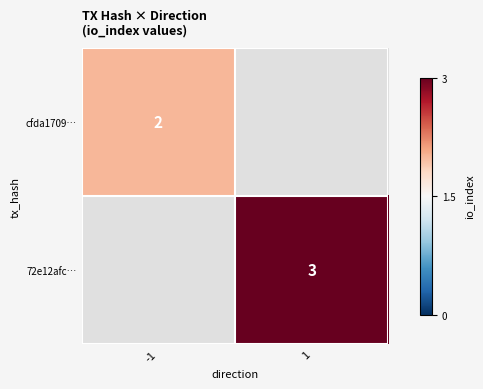

Which has a higher value, -1 or 1?

1